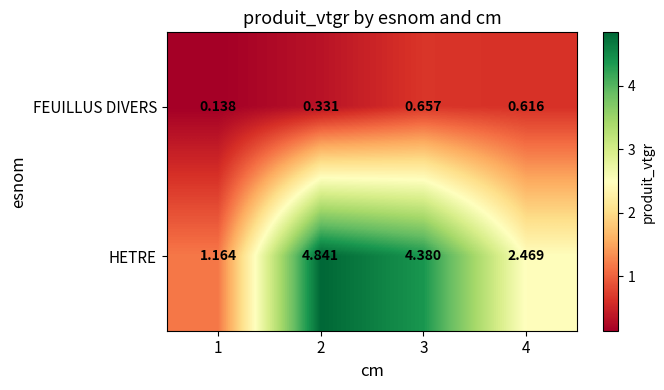

At 3, list the series in order from largest to smallest.

HETRE, FEUILLUS DIVERS